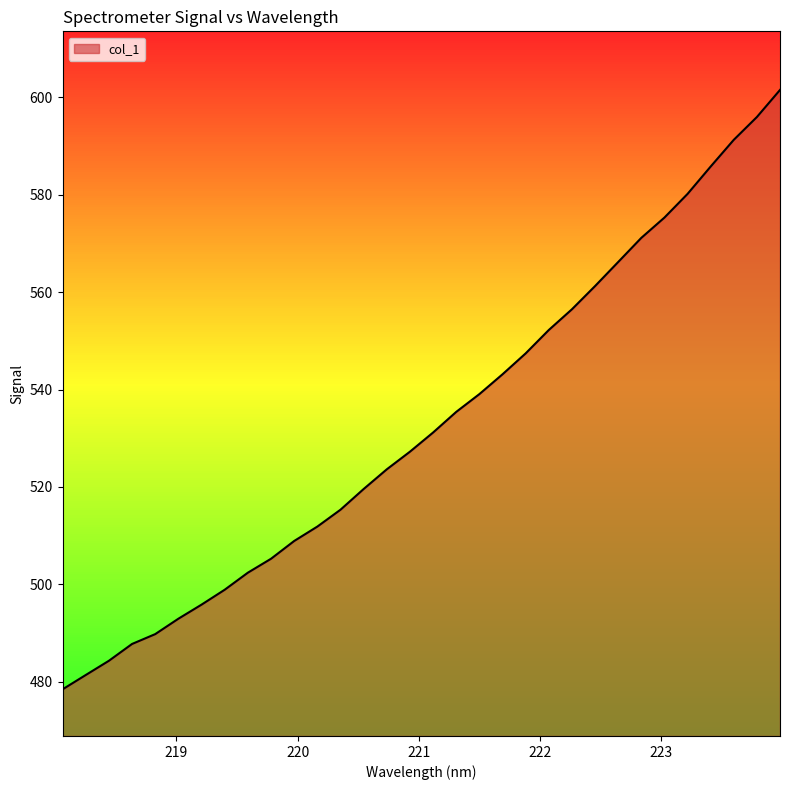

What is the minimum value shown in the chart?

478.5